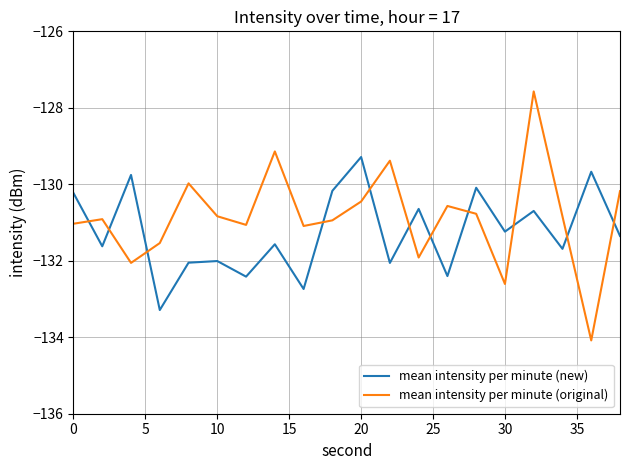

What is the lowest value of the mean intensity per minute (new) series?

-133.3